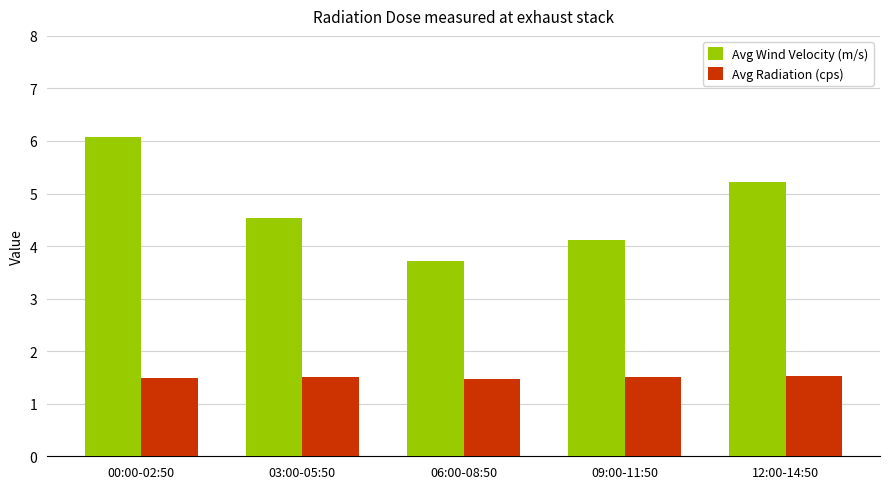

What is the sum of all Avg Radiation (cps) values?

7.5